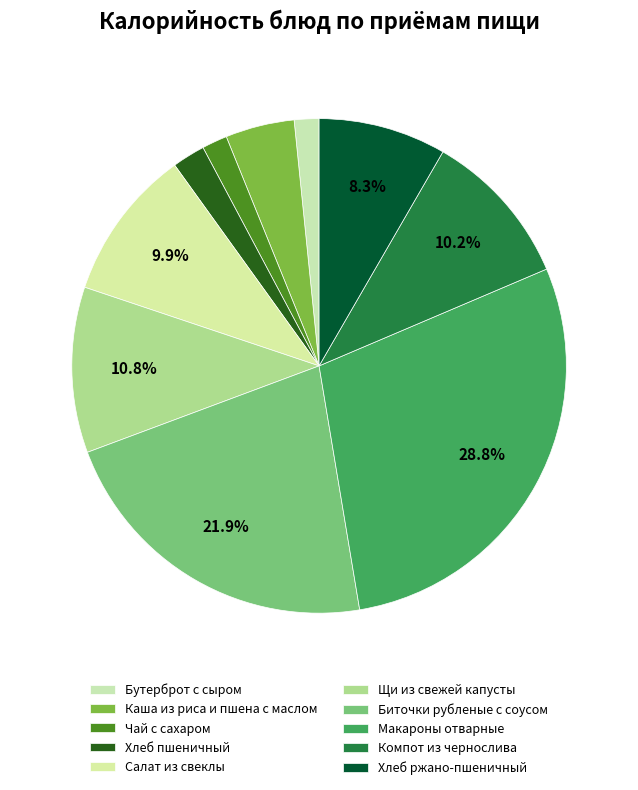

Is it true that Макароны отварные is 29% of the pie?

True